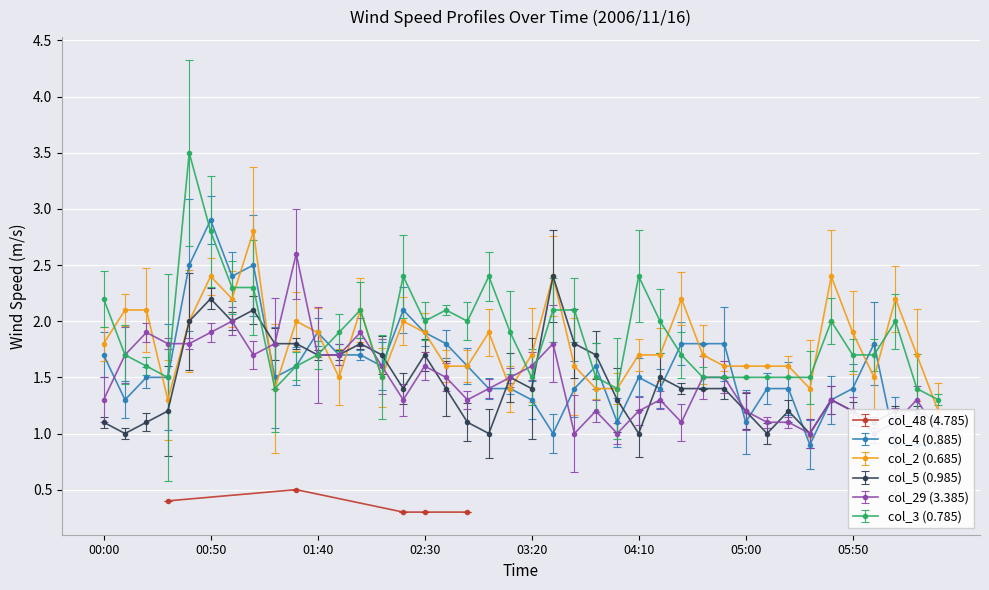

After their last crossing, which series has the higher values: col_3 (0.785) or col_4 (0.885)?

col_3 (0.785)